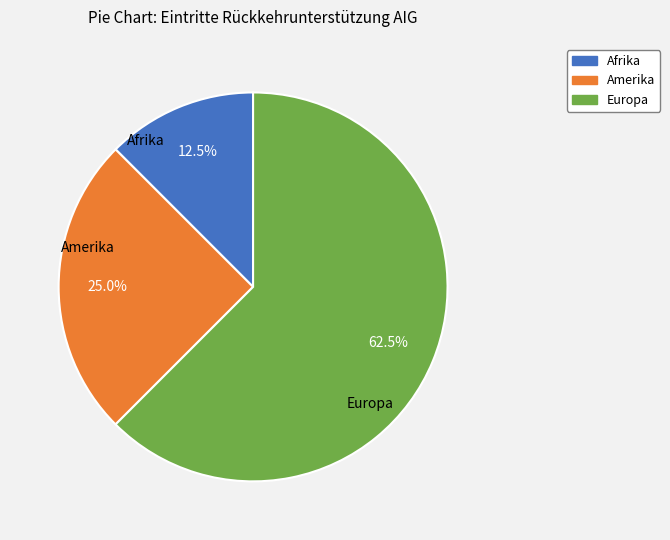

Count the number of slices in the pie.

3